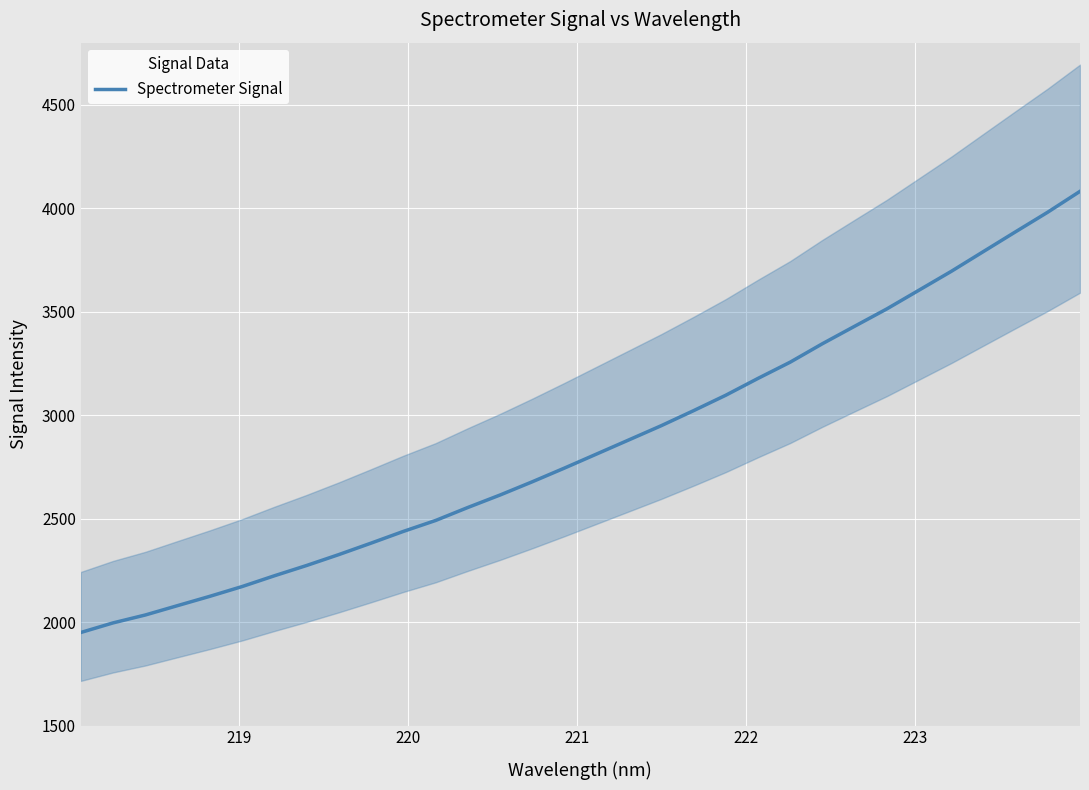

The value at 19 is 4733.9. True or false?

False